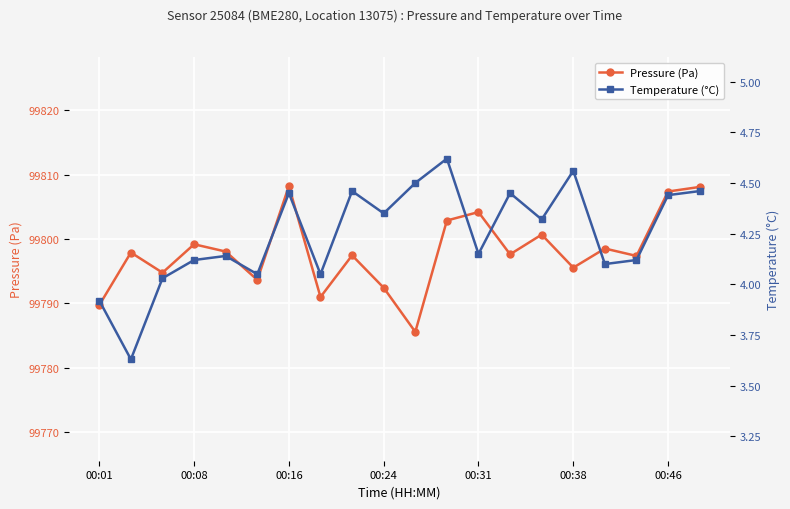

True or false: pressure and temperature cross at least once.

False